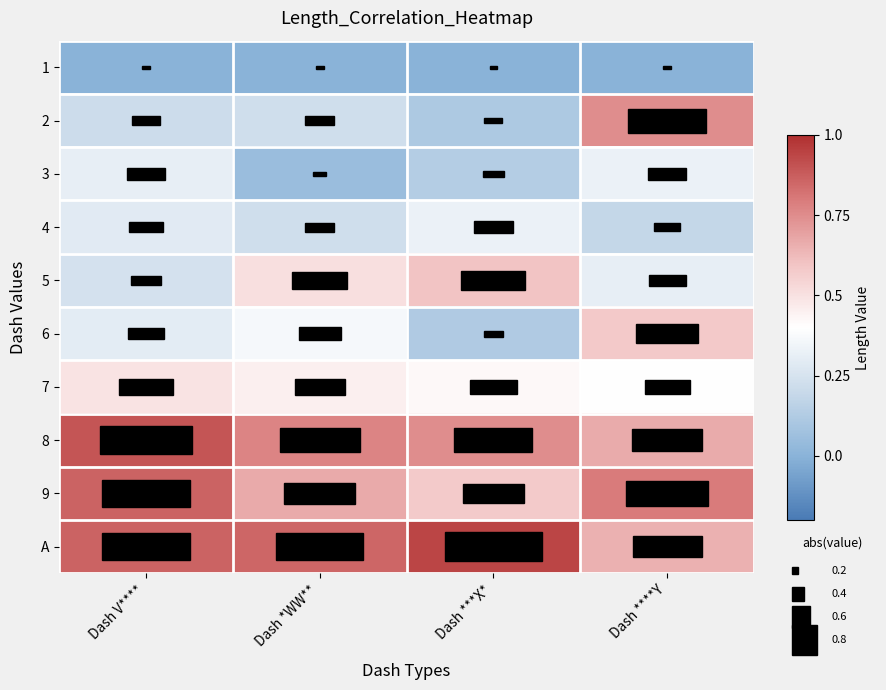

What is the total value across all series at Dash V****?

4.5